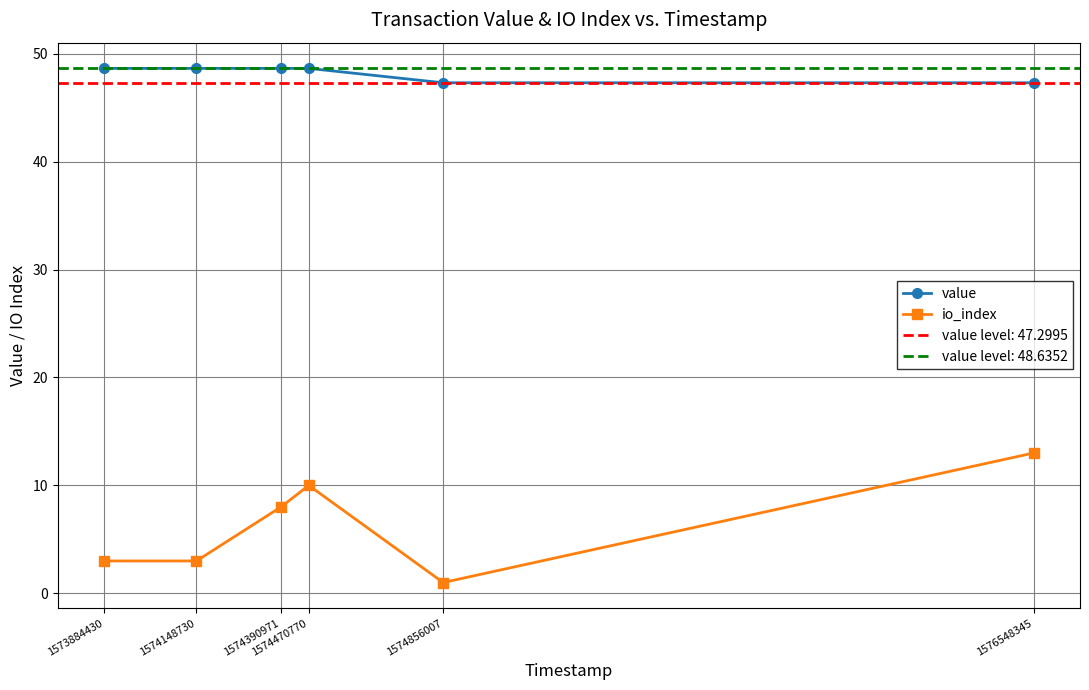

What is the minimum value for value?

47.3